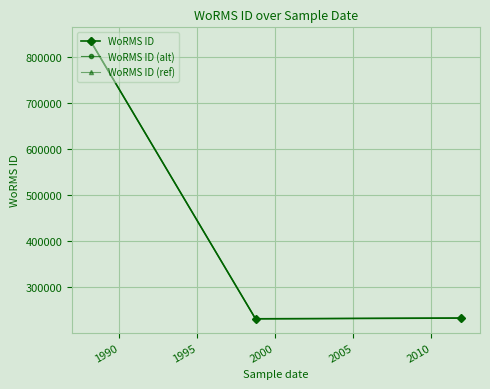

What is the value of the WoRMS ID (alt) point at the 1st from the left?

832887.0